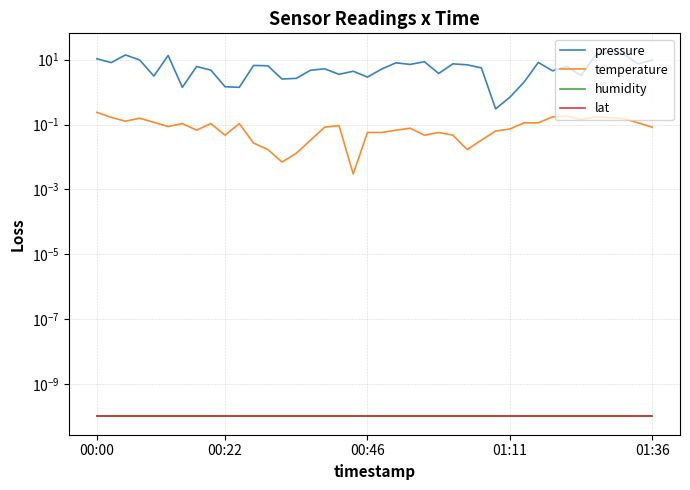

True or false: humidity and temperature intersect in this chart.

False